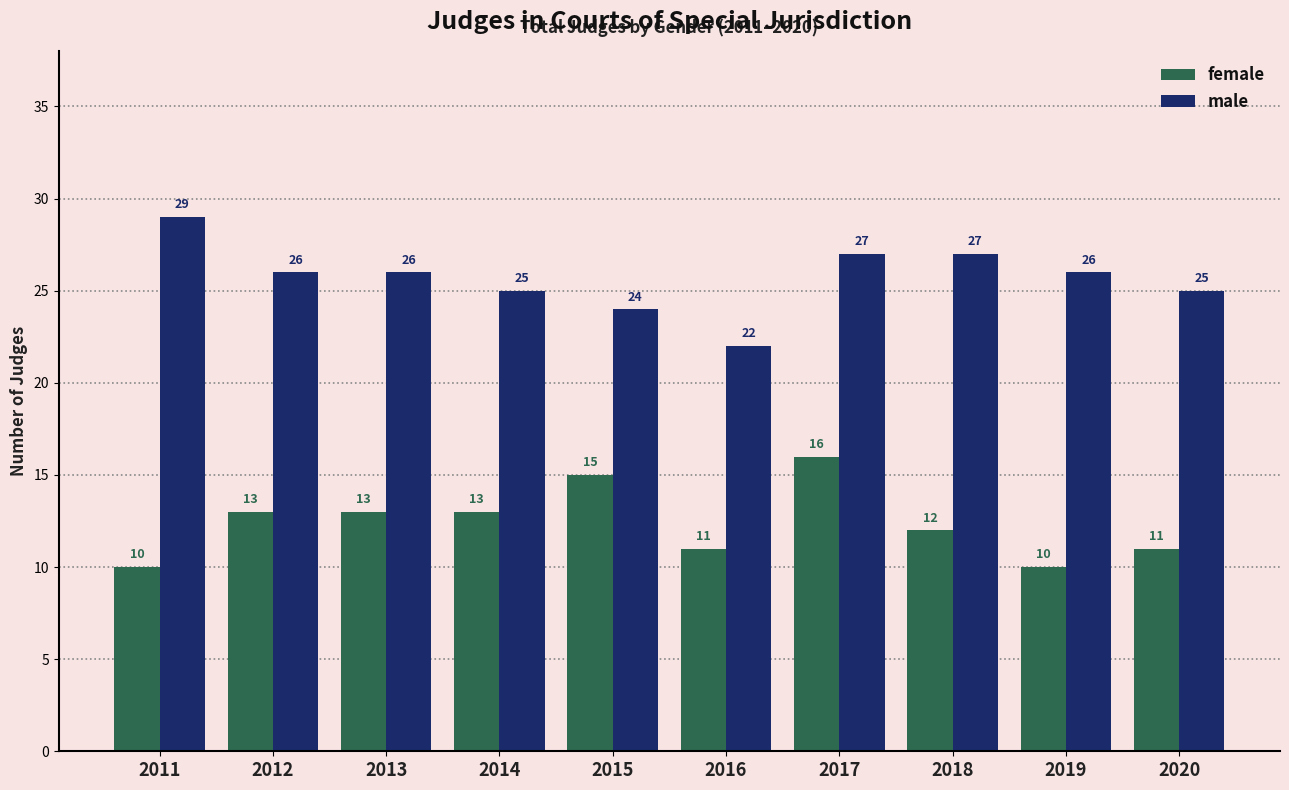

Which category has the highest value in the female series?

2017